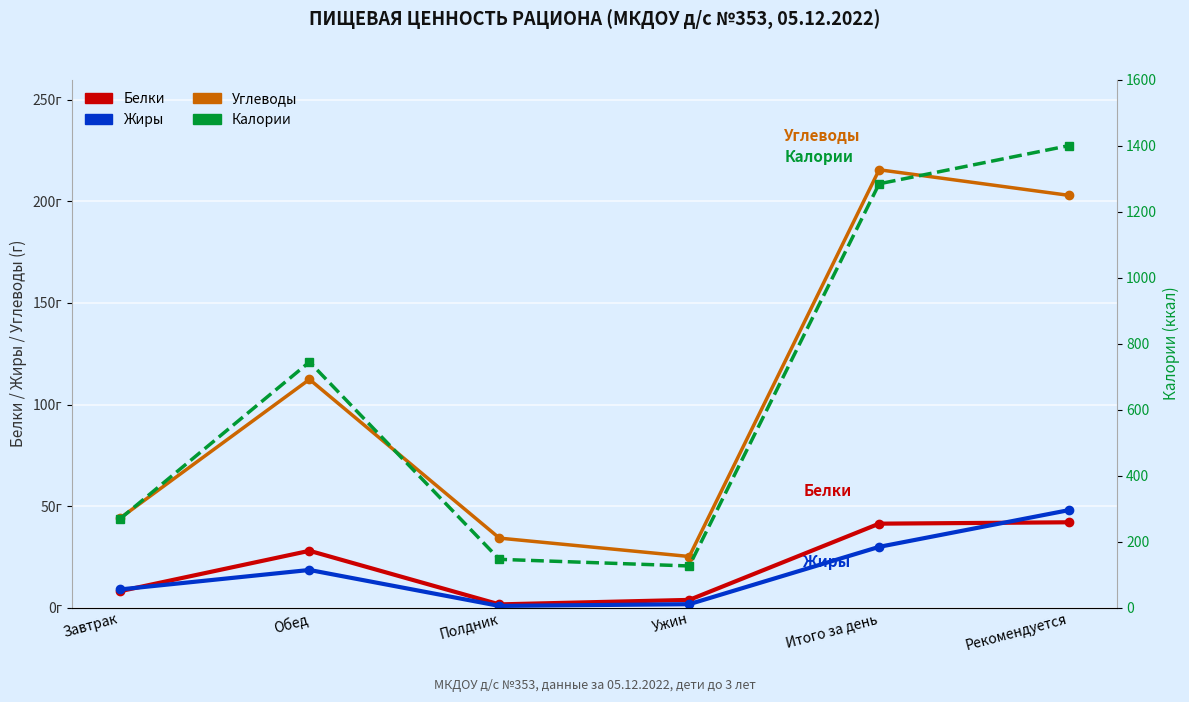

The value of Белки at Полдник is 0.4. True or false?

False